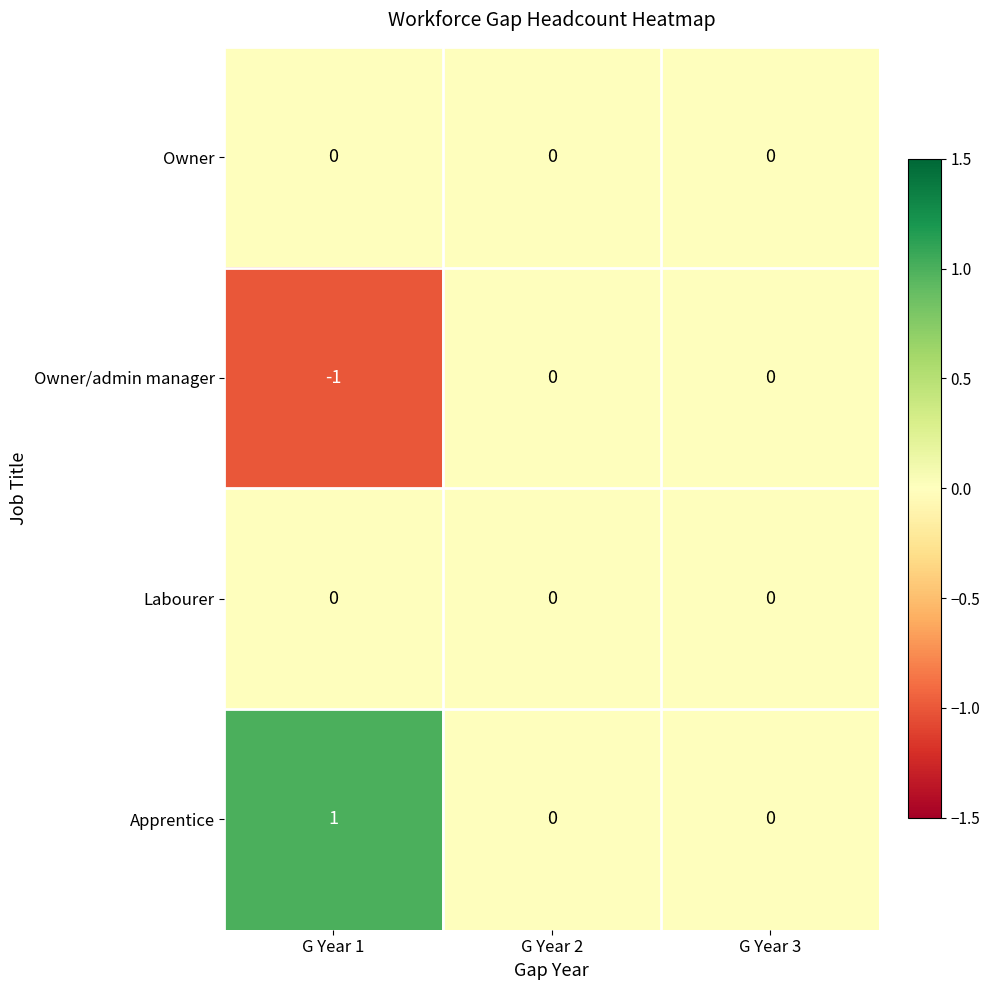

What is the difference between the highest and lowest values at G Year 1?

2